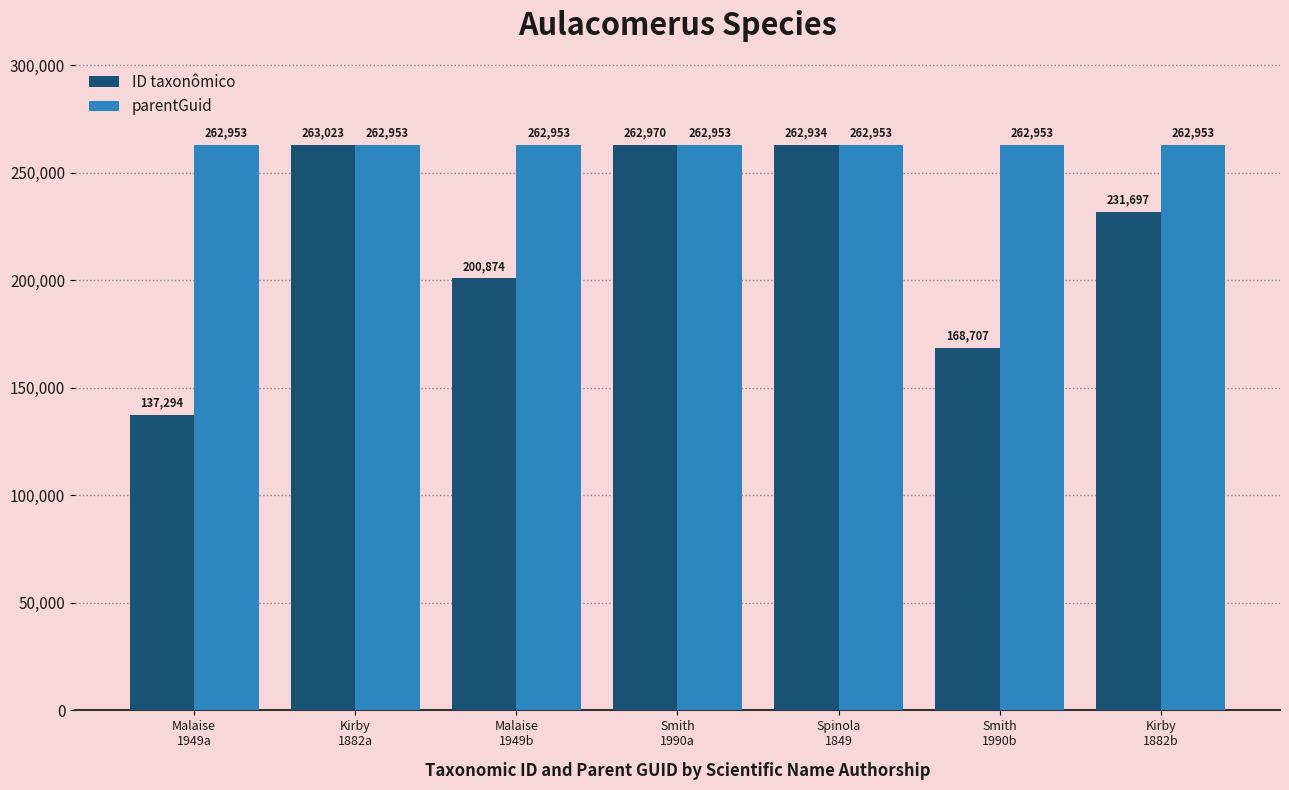

Reading left to right, list all the values displayed in this chart.

ID taxonômico: 137294	263023	200874	262970	262934	168707	231697
parentGuid: 262953	262953	262953	262953	262953	262953	262953